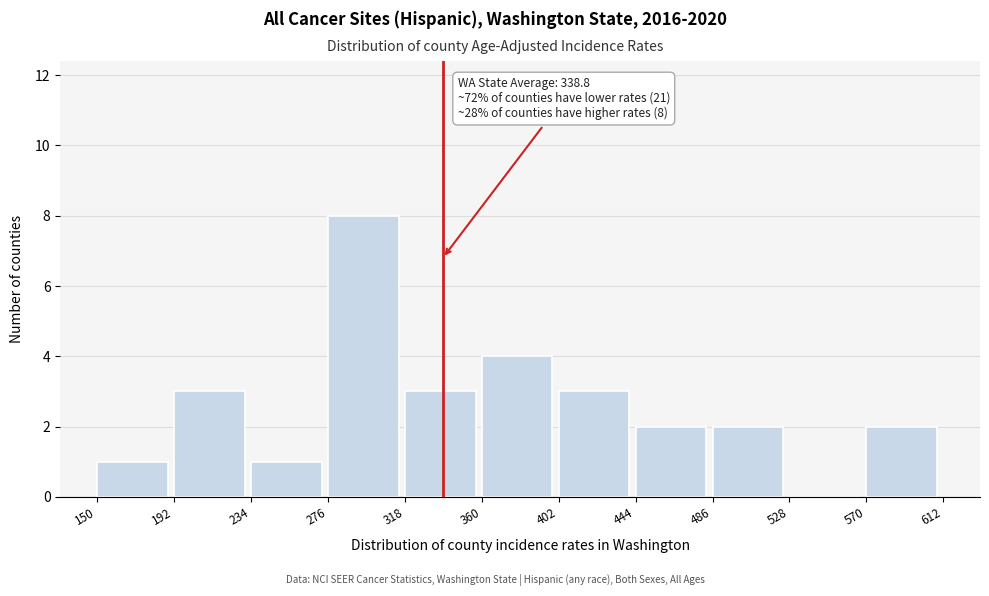

Which range on the x-axis has the tallest bar?

276 to 318